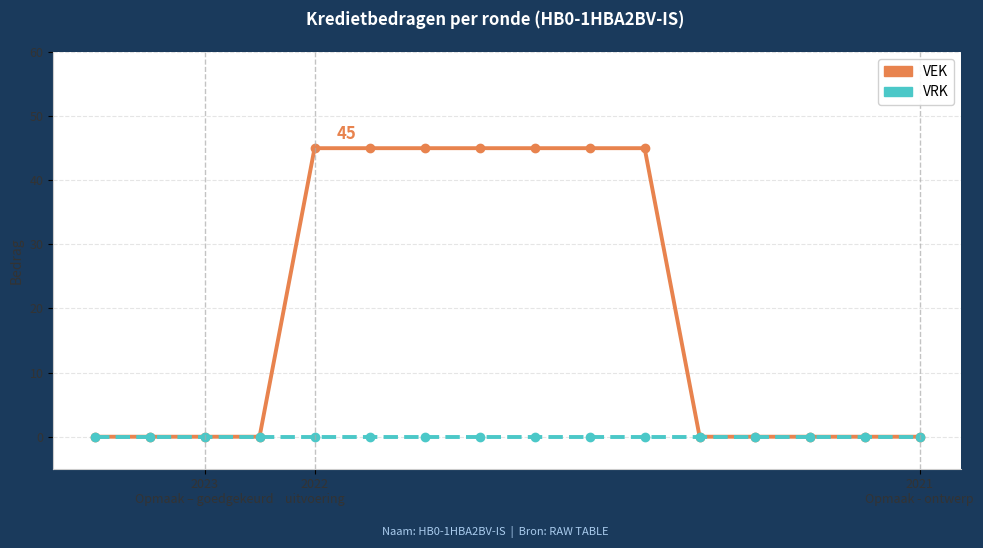

Does the chart display data point markers on the line(s)?

Yes